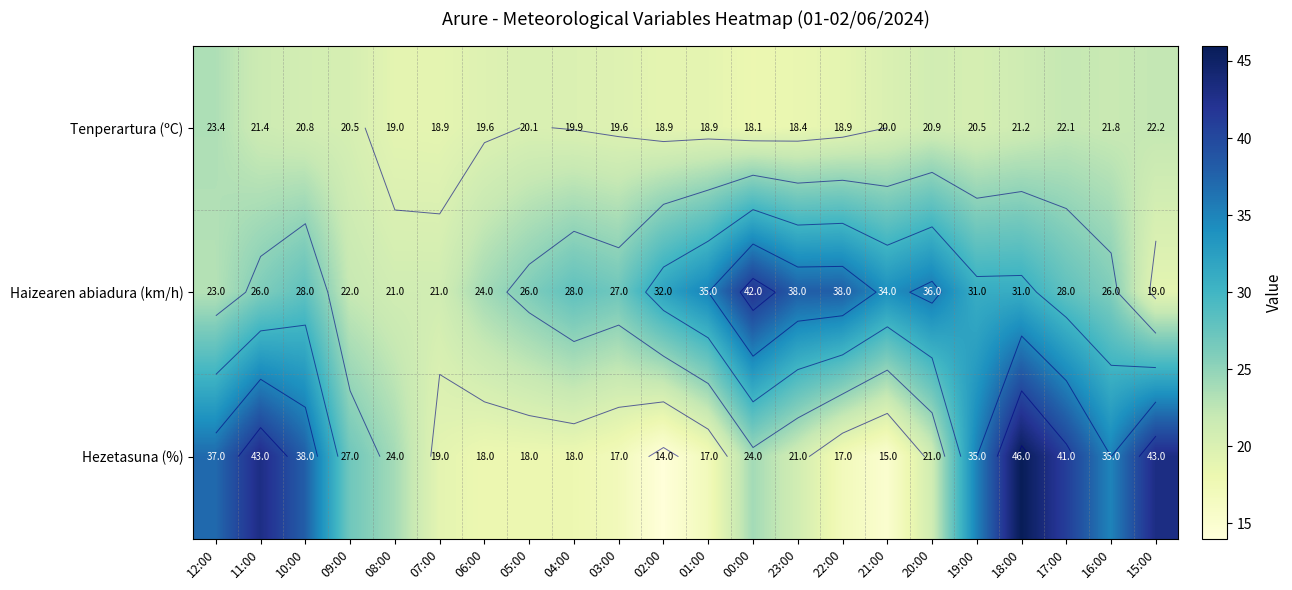

Rank the series at 05:00 from highest to lowest value.

Haizearen abiadura (km/h), Tenperartura (ºC), Hezetasuna (%)